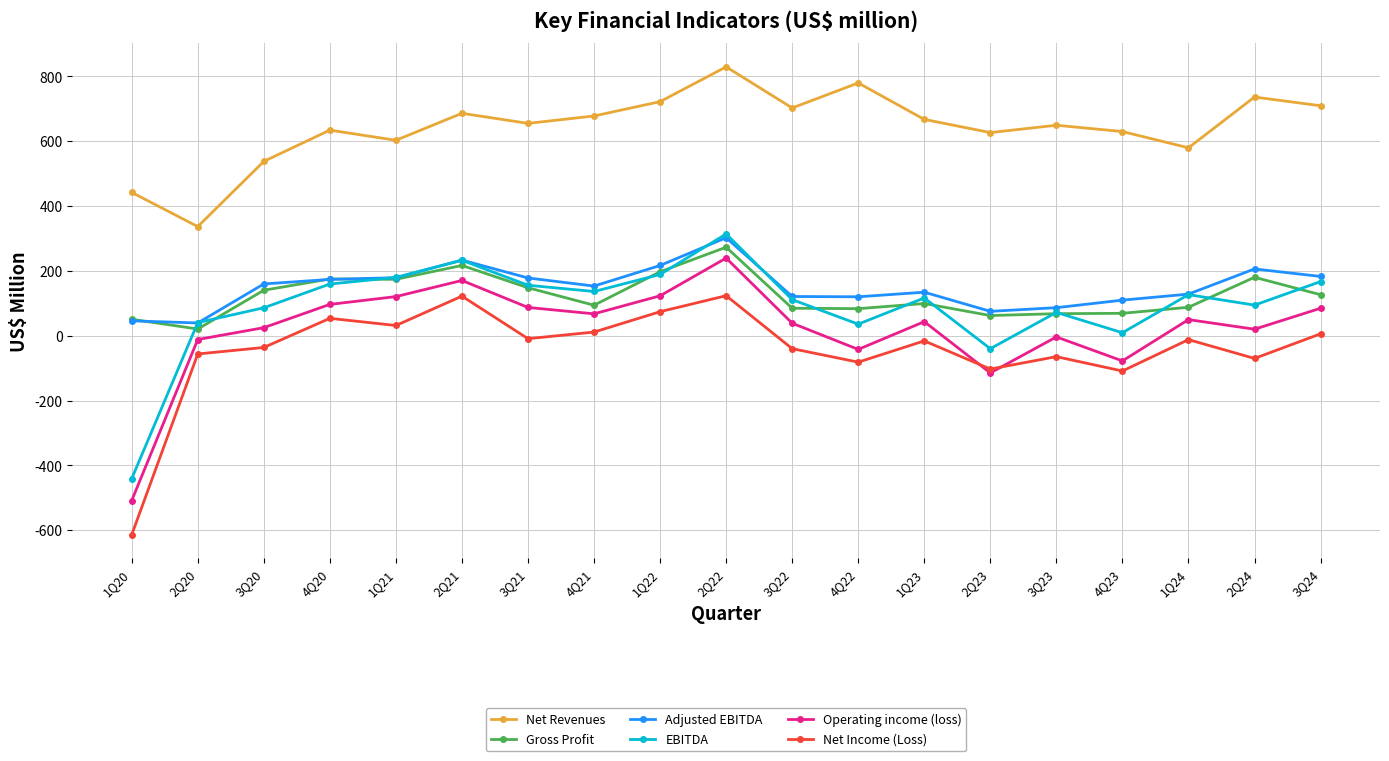

True or false: Operating income (loss) and EBITDA intersect in this chart.

False